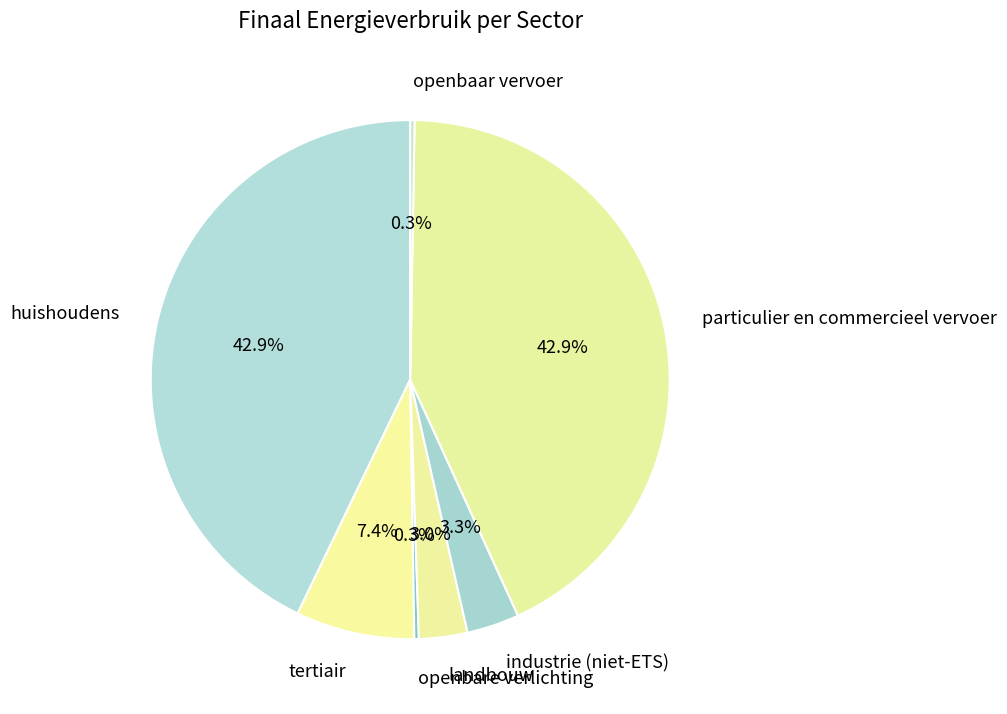

Is there any slice that represents more than half of the pie?

No